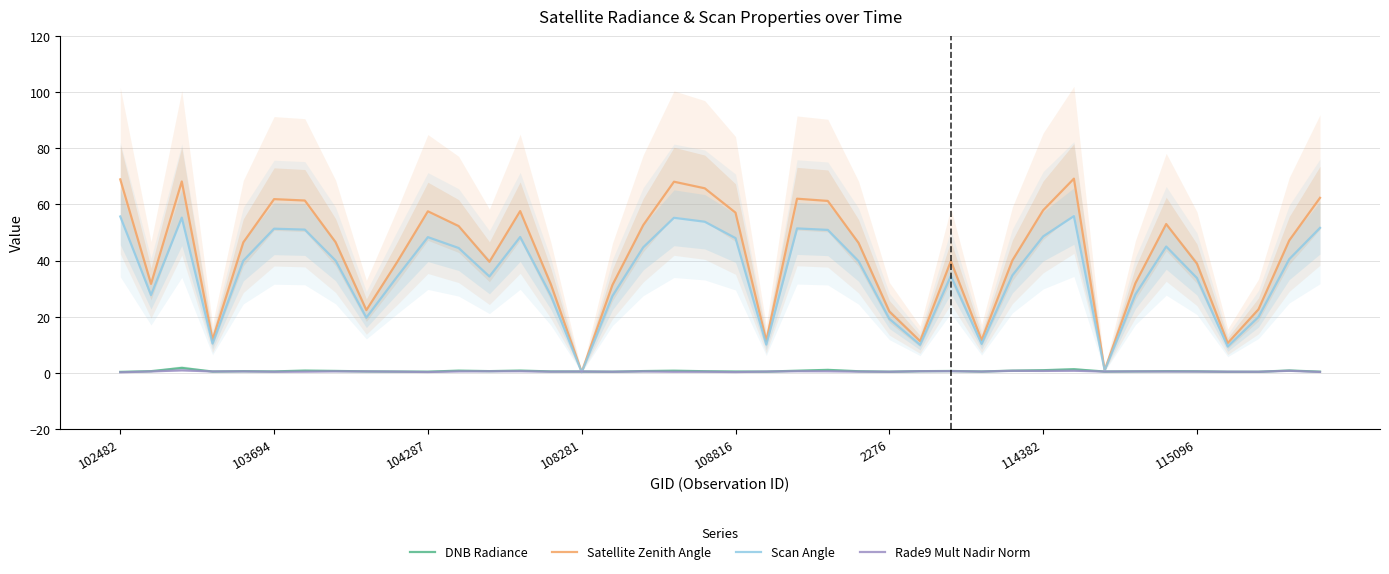

What is the maximum value for Scan Angle?

55.9